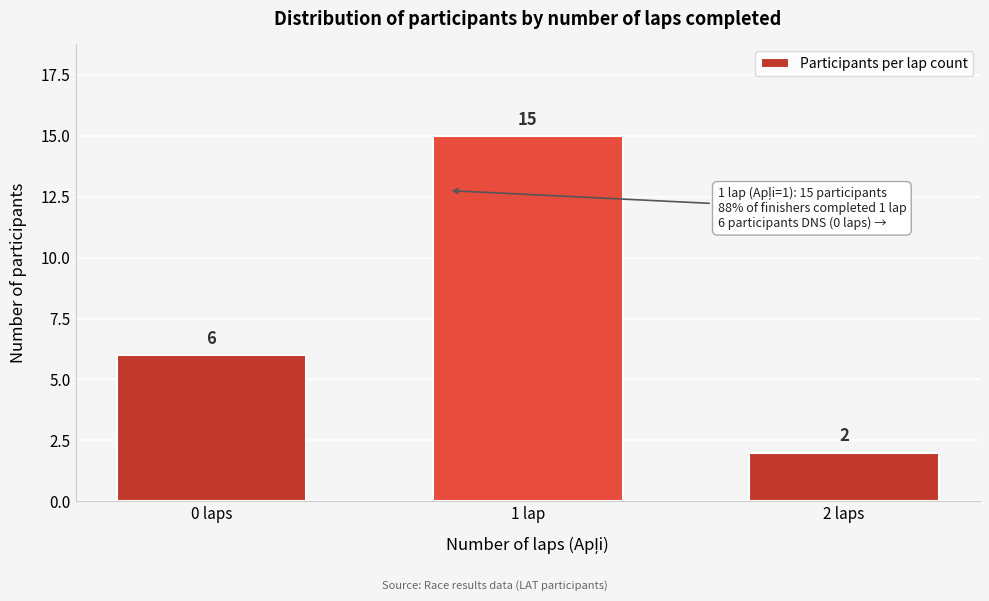

Reading left to right, what are all the values shown in this chart?

6	15	2